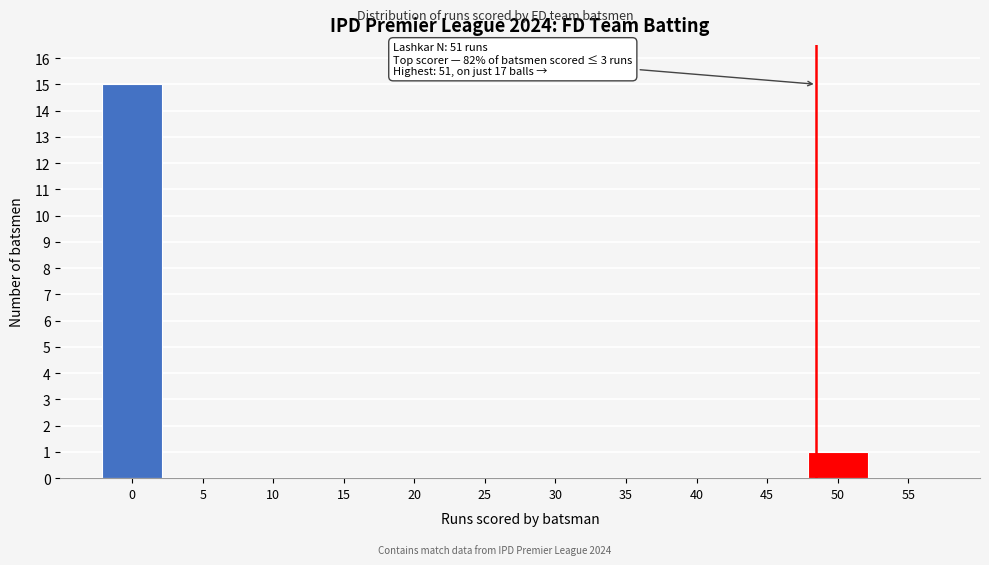

Reading left to right, transcribe all the data shown in this chart.

0=15	5=0	10=0	15=0	20=0	25=0	30=0	35=0	40=0	45=0	50=1	55=0